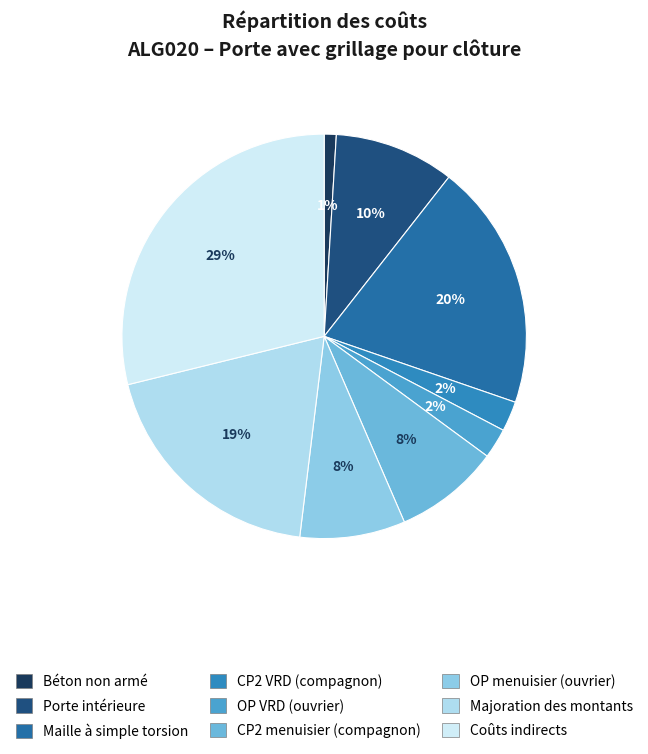

To the nearest percent, what percentage of the pie is Majoration des montants?

19%